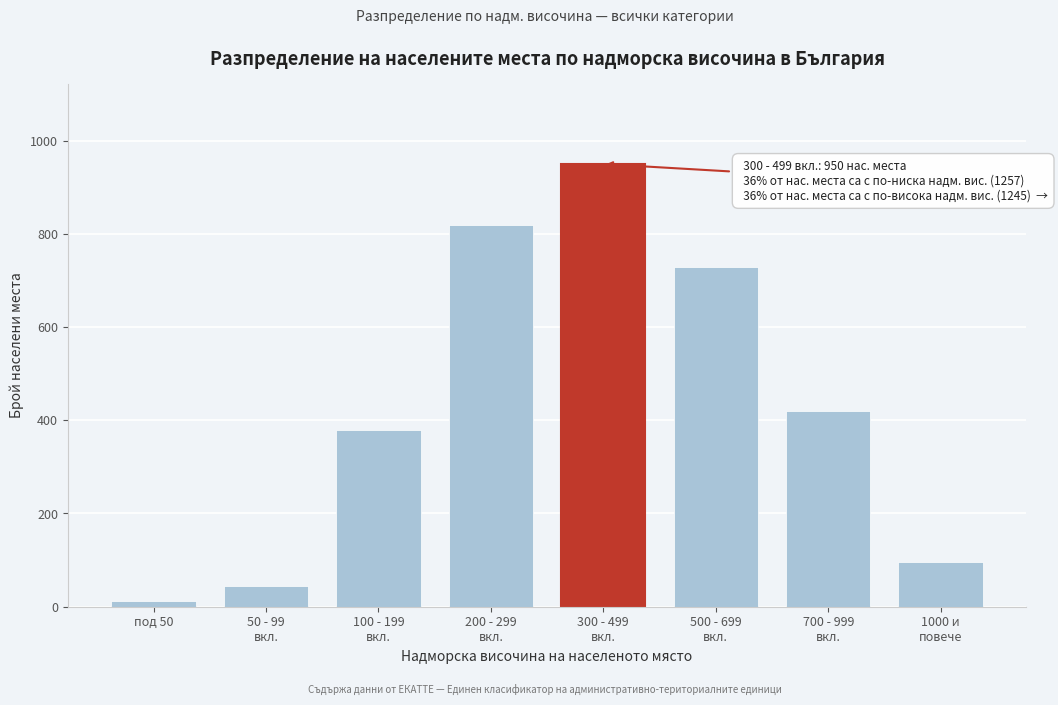

Reading left to right, extract all data points from this chart.

12	45	380	820	950	730	420	95